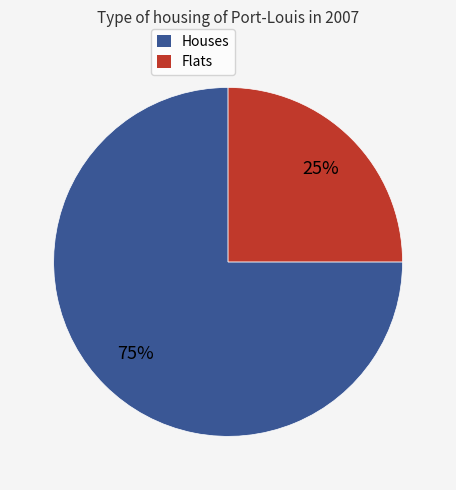

Is there any slice that represents more than half of the pie?

Yes